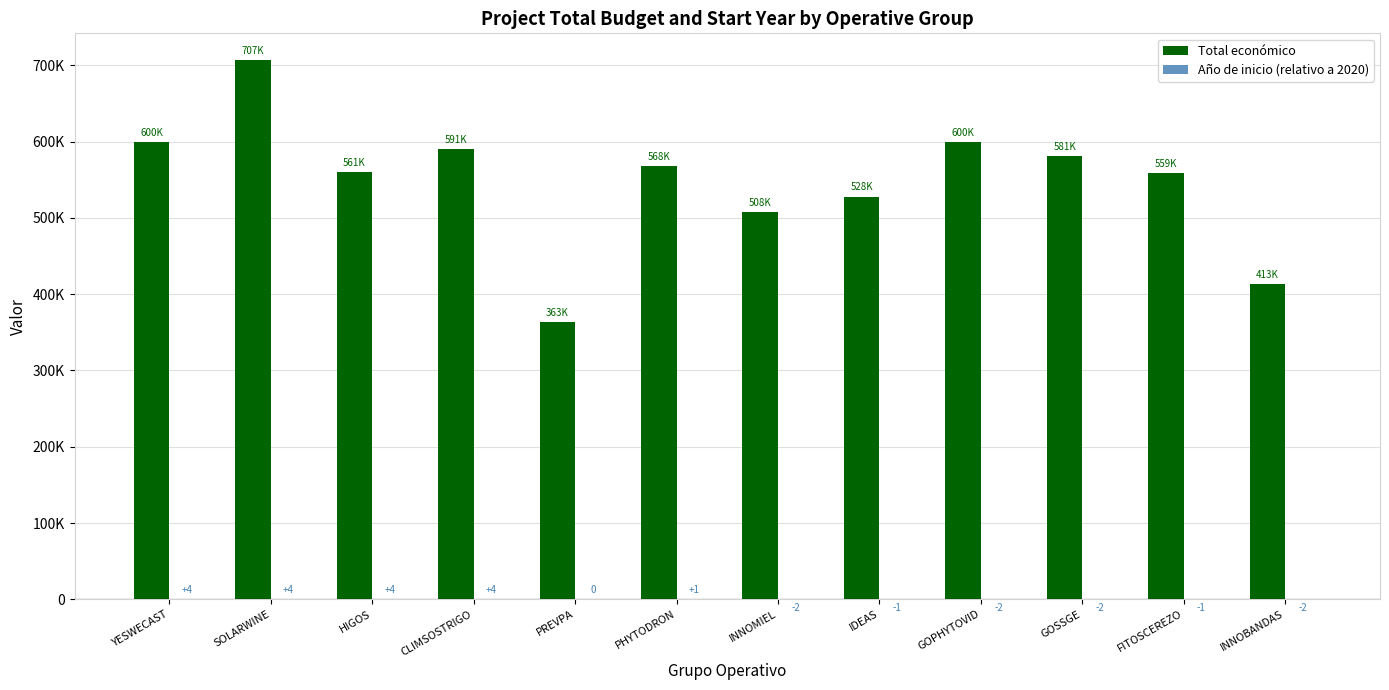

Reading right to left, list all the values displayed in this chart.

Total económico: INNOBANDAS=413450	FITOSCEREZO=559047	GOSSGE=581157	GOPHYTOVID=599806	IDEAS=527902	INNOMIEL=508090	PHYTODRON=567924	PREVPA=363424	CLIMSOSTRIGO=590712	HIGOS=560529	SOLARWINE=706697	YESWECAST=599792
Año de inicio (relativo a 2020): INNOBANDAS=-2	FITOSCEREZO=-1	GOSSGE=-2	GOPHYTOVID=-2	IDEAS=-1	INNOMIEL=-2	PHYTODRON=1	PREVPA=0	CLIMSOSTRIGO=4	HIGOS=4	SOLARWINE=4	YESWECAST=4